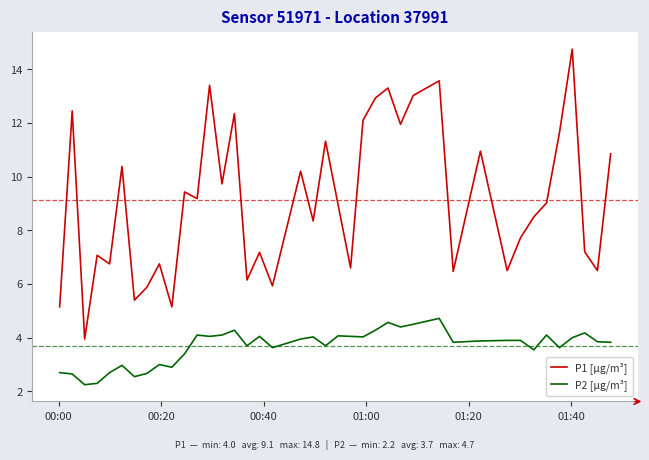

Rank the series by their maximum value, from lowest to highest.

P2 [µg/m³], P1 [µg/m³]